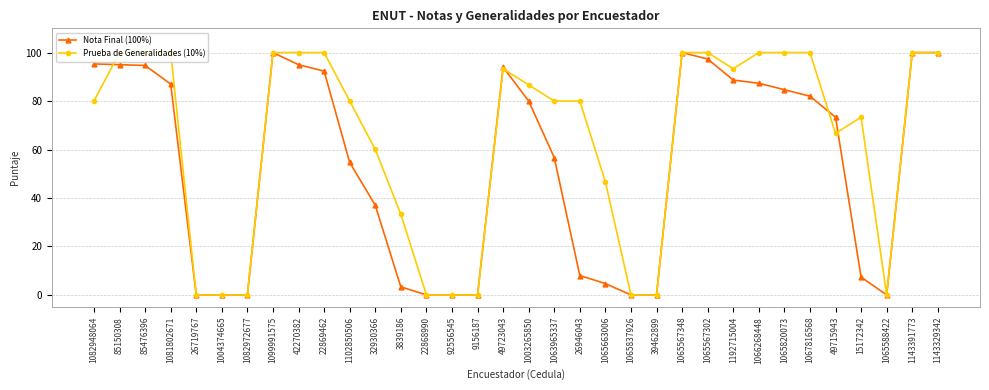

True or false: Nota Final (100%) has more than 0 interior local peaks.

True